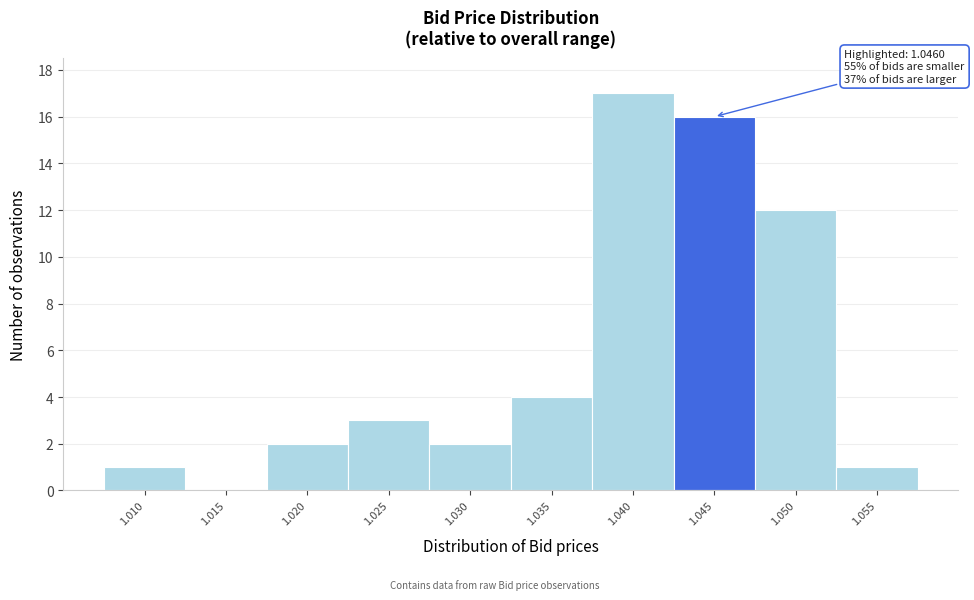

Reading left to right, extract all data points from this chart.

1.010=1	1.015=0	1.020=2	1.025=3	1.030=2	1.035=4	1.040=17	1.045=16	1.050=12	1.055=1